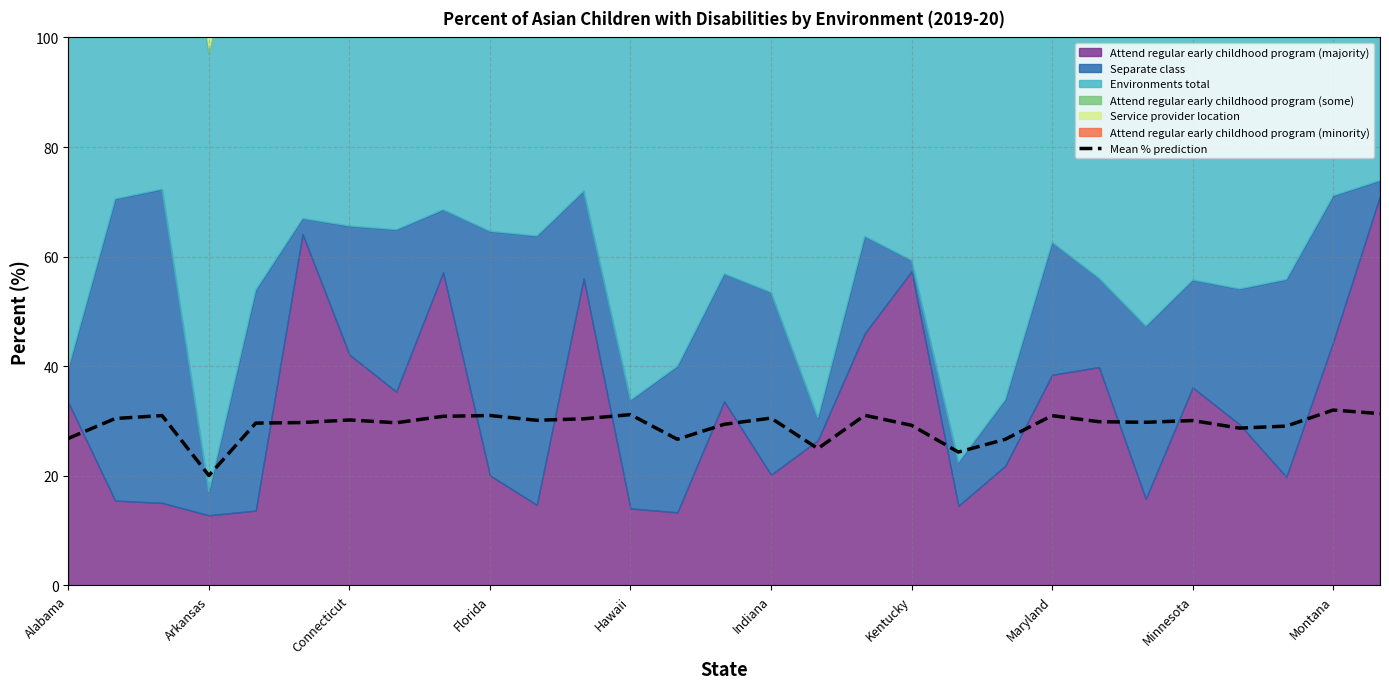

Which category has the lowest value in the Mean % prediction series?

Arkansas